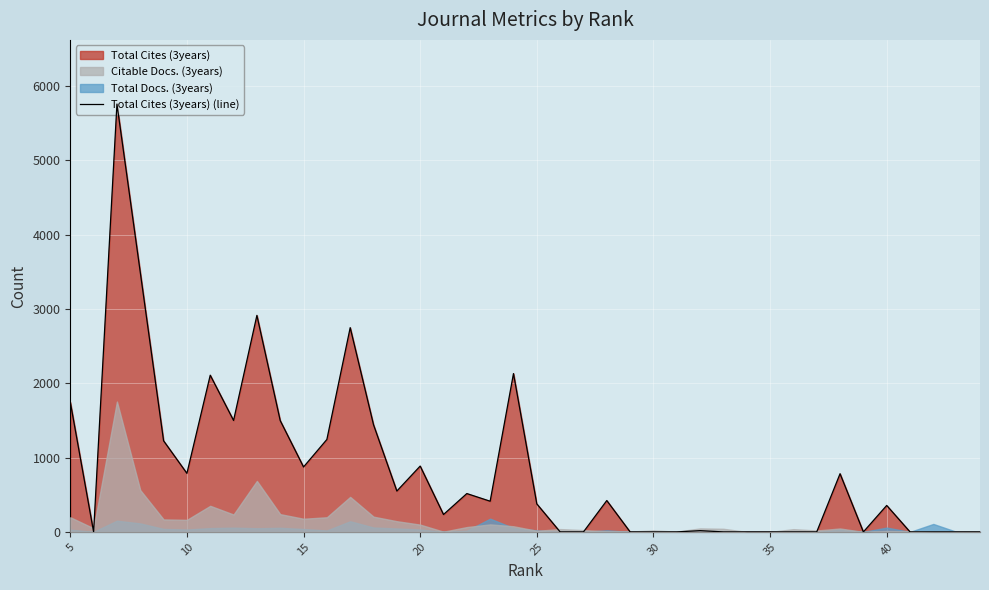

How many interior local valleys (lower than both neighbors) does the data have?

8